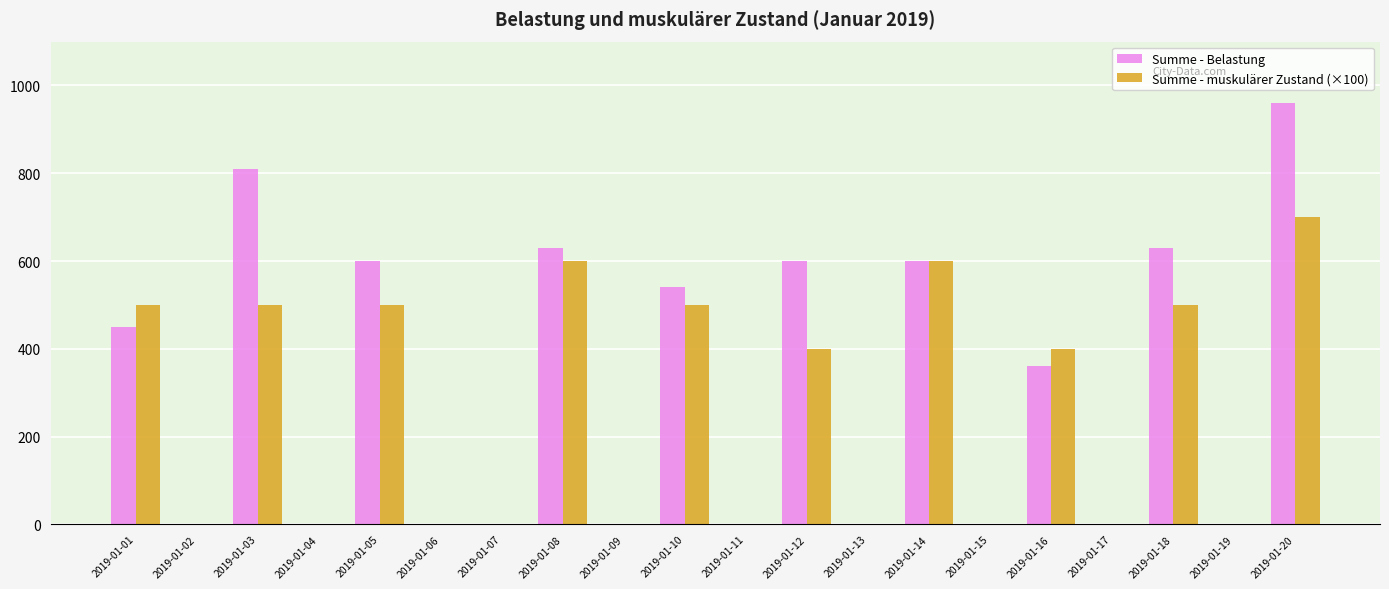

Which series has the largest total across all categories?

Summe - Belastung